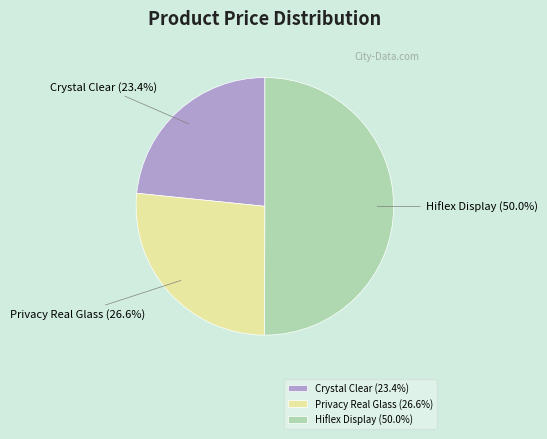

Rank the categories by value from highest to lowest.

Hiflex Display (50.0%), Privacy Real Glass (26.6%), Crystal Clear (23.4%)